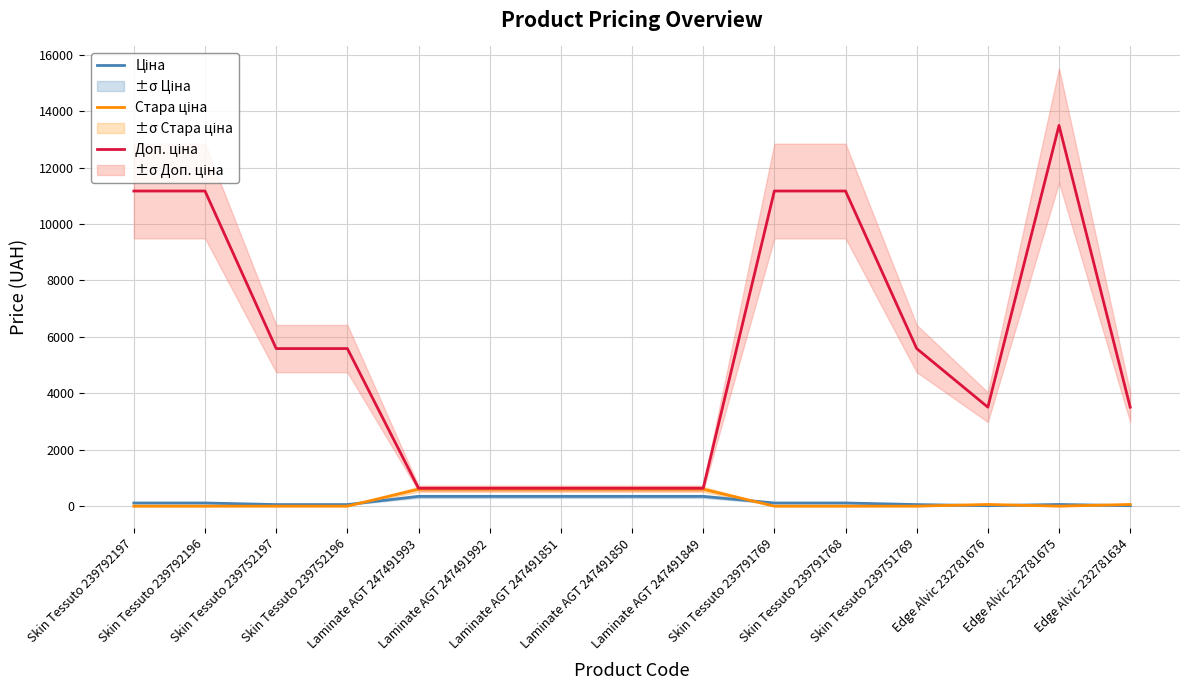

True or false: Доп. ціна and Ціна cross at least once.

False